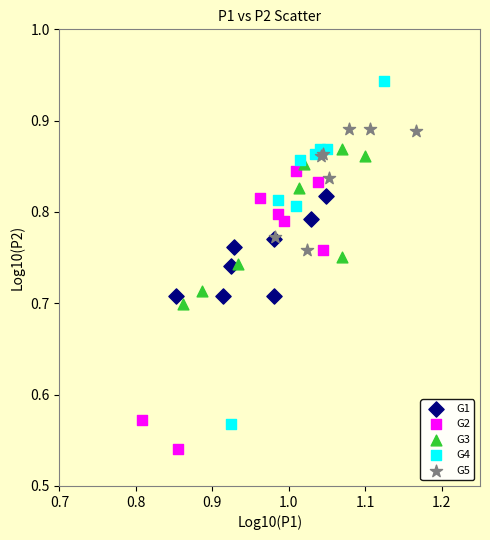

Which series reaches the maximum Y coordinate?

G4